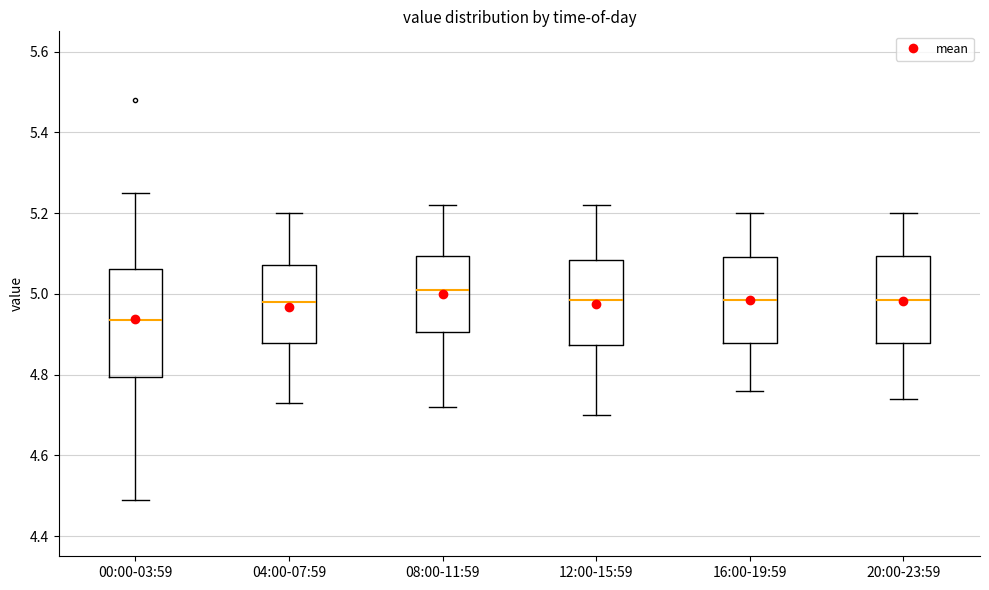

Where is the upper edge of the box for 12:00-15:59 on the y-axis? The values are not printed on the chart, so give them approximately, as read against the axis.

5.08